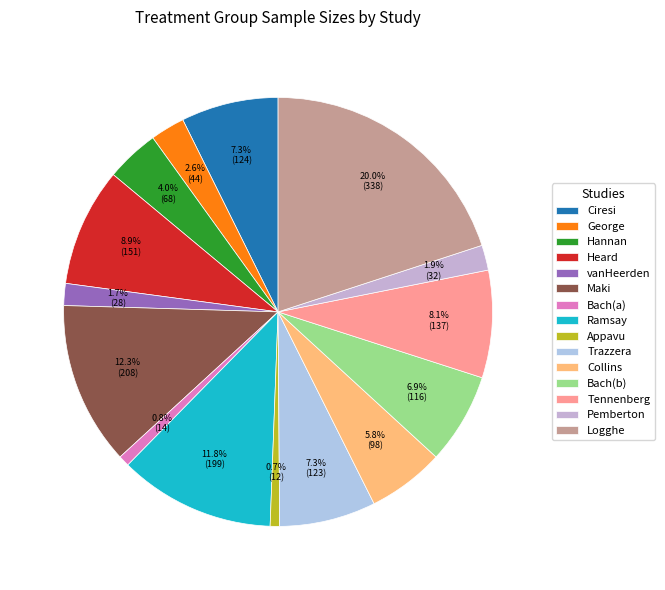

How much of the chart is everything except Maki?

87.7%